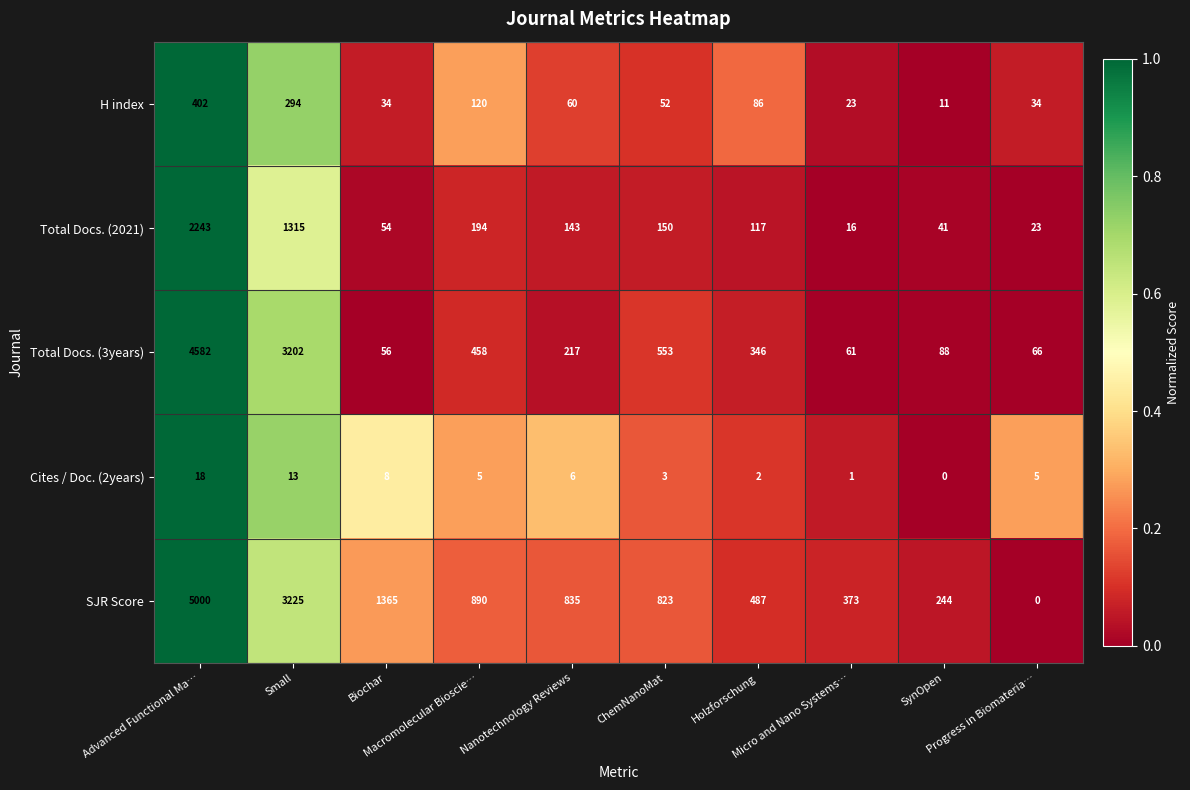

Rank the series at Holzforschung from lowest to highest value.

Cites / Doc. (2years), H index, Total Docs. (2021), Total Docs. (3years), SJR Score